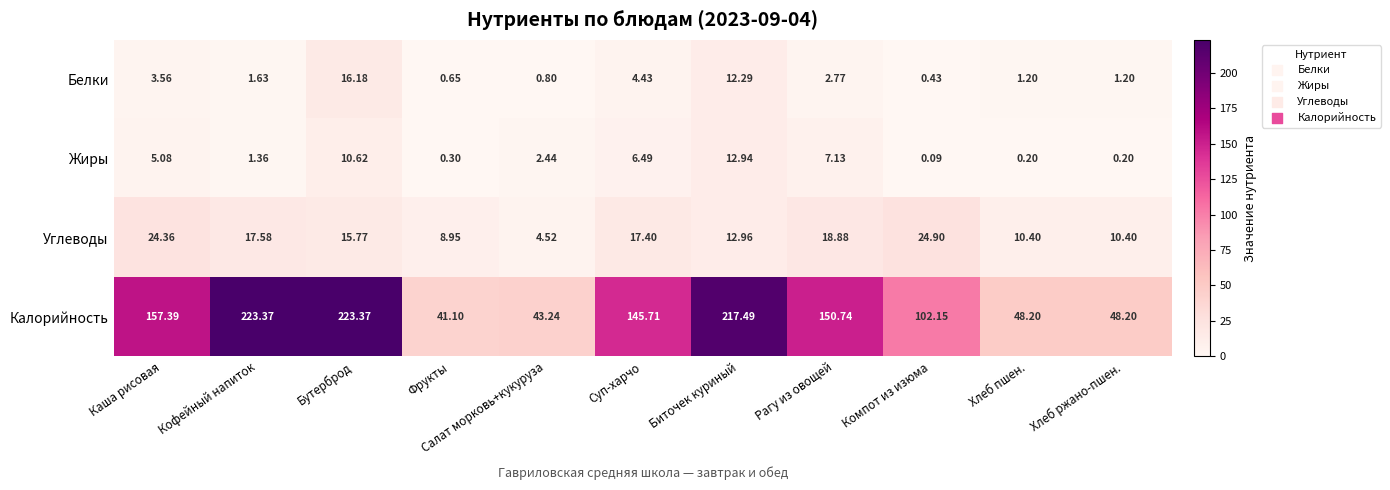

What is the difference between the highest and lowest values at Биточек куриный?

205.2